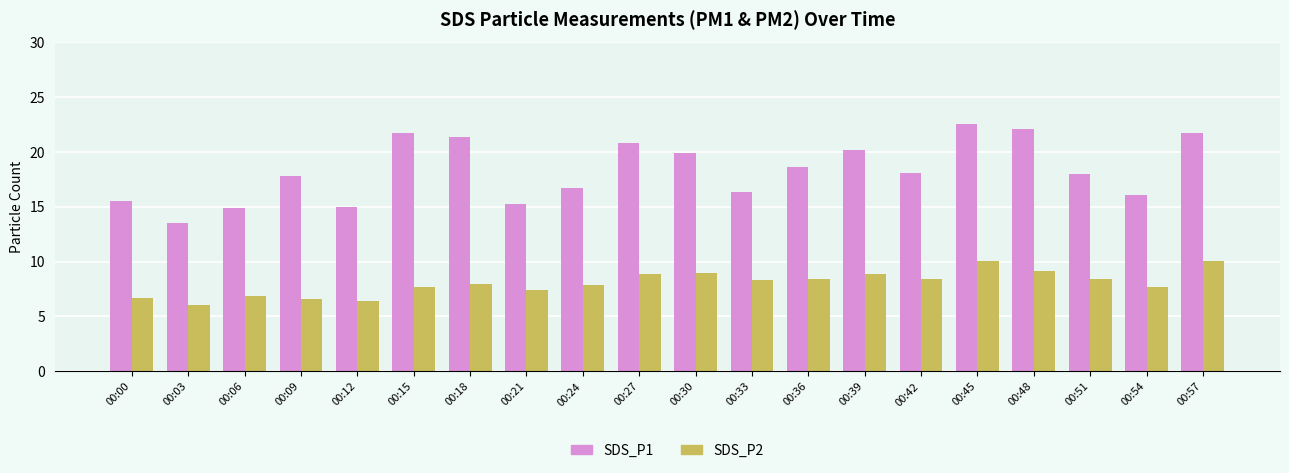

What is the difference between the second highest and second lowest values in the SDS_P2 series?

3.6